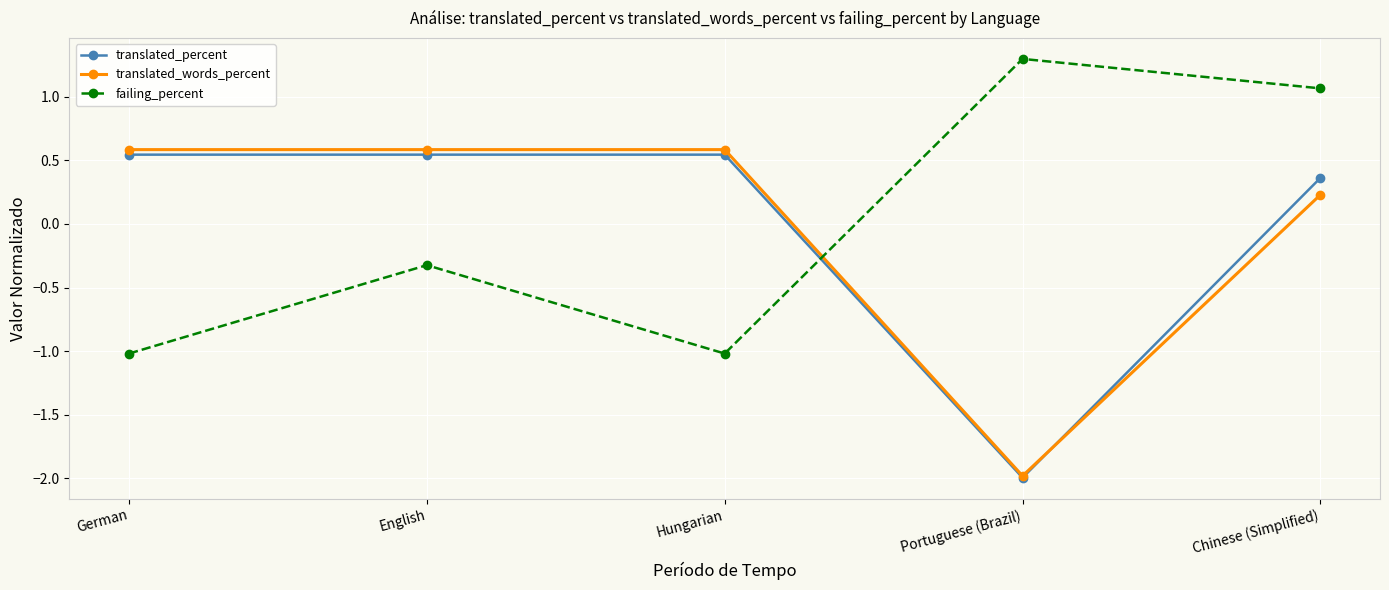

Is the value of translated_percent at Portuguese (Brazil) greater than the value of translated_words_percent at Hungarian?

No